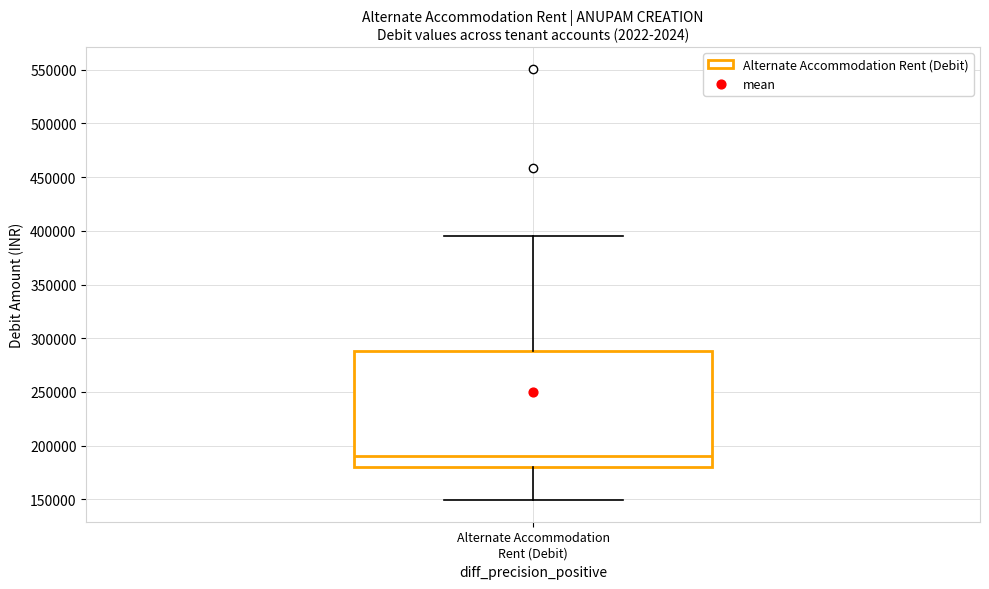

Read this box plot against the y-axis: the position of the median line, the range covered by the box, and the ends of both whiskers. The values are not printed on the chart, so give them approximately, as read against the axis.

median 190000, box 180000 to 290000, whiskers 150000 to 395000